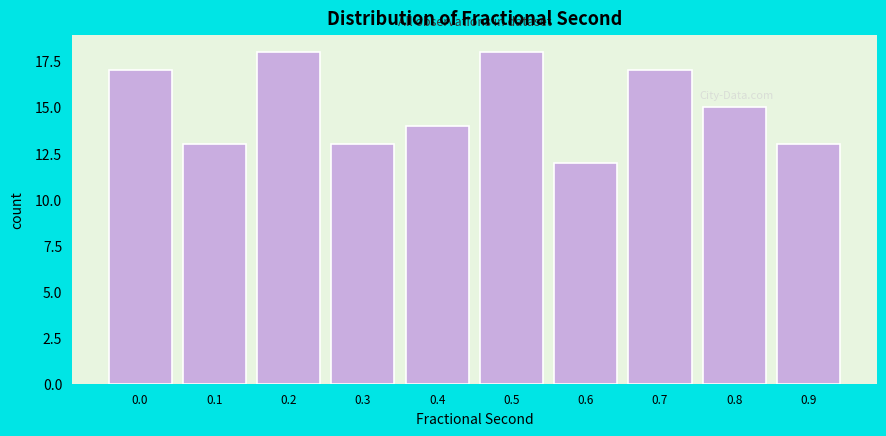

Reading left to right, what are all the values shown in this chart?

0.0=17	0.1=13	0.2=18	0.3=13	0.4=14	0.5=18	0.6=12	0.7=17	0.8=15	0.9=13